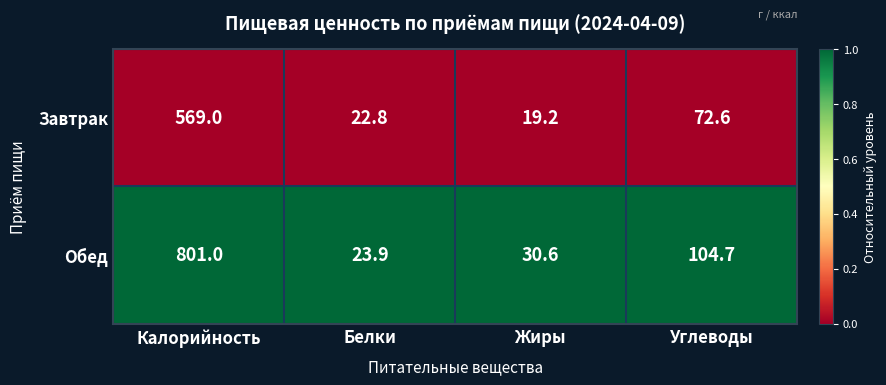

Which series has the widest spread of values?

Обед